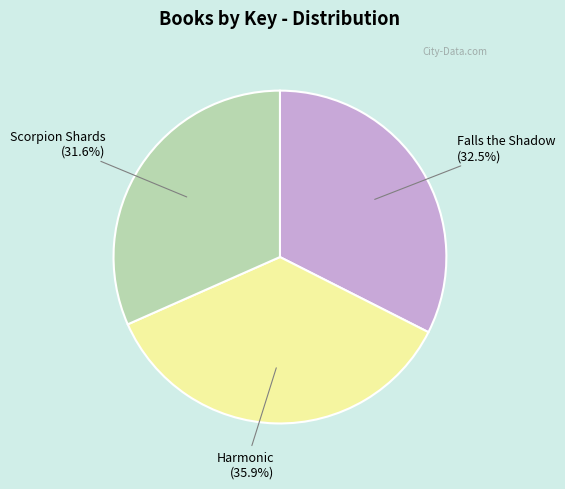

Is there a majority slice in this chart?

No